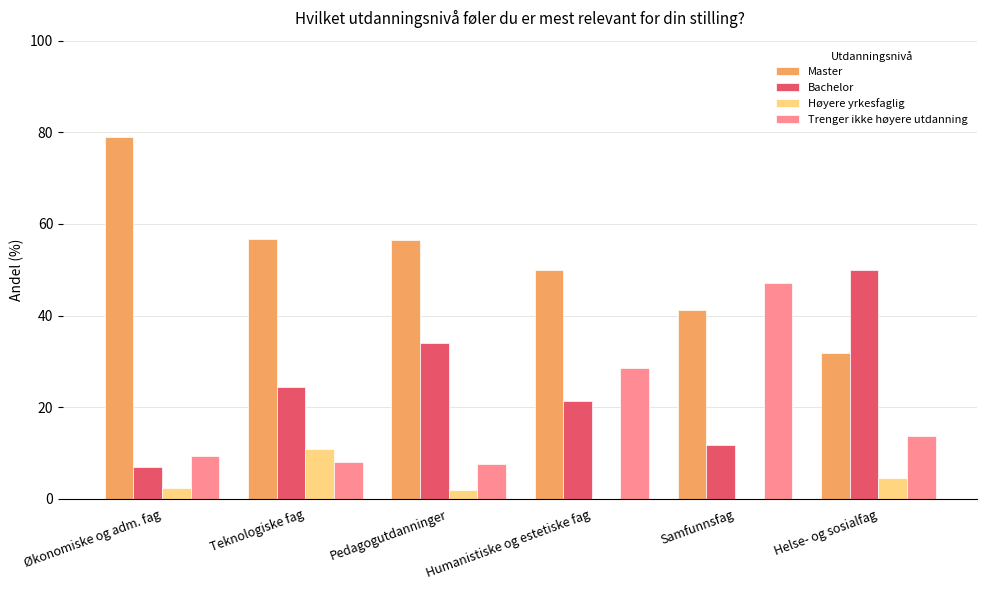

Is the value of Trenger ikke høyere utdanning at Samfunnsfag greater than the value of Høyere yrkesfaglig at Teknologiske fag?

Yes